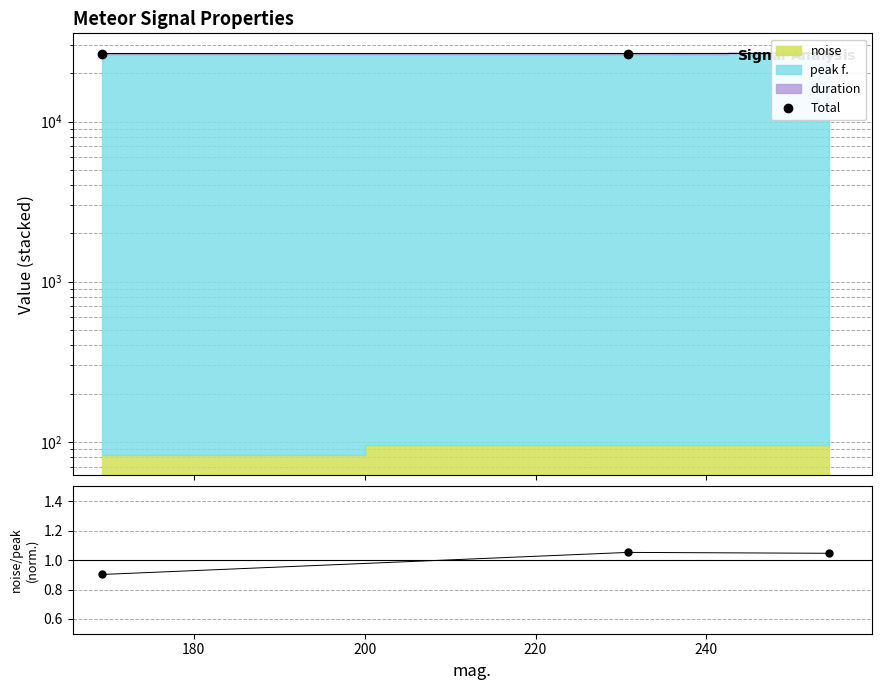

Does the chart have visible grid lines?

Yes